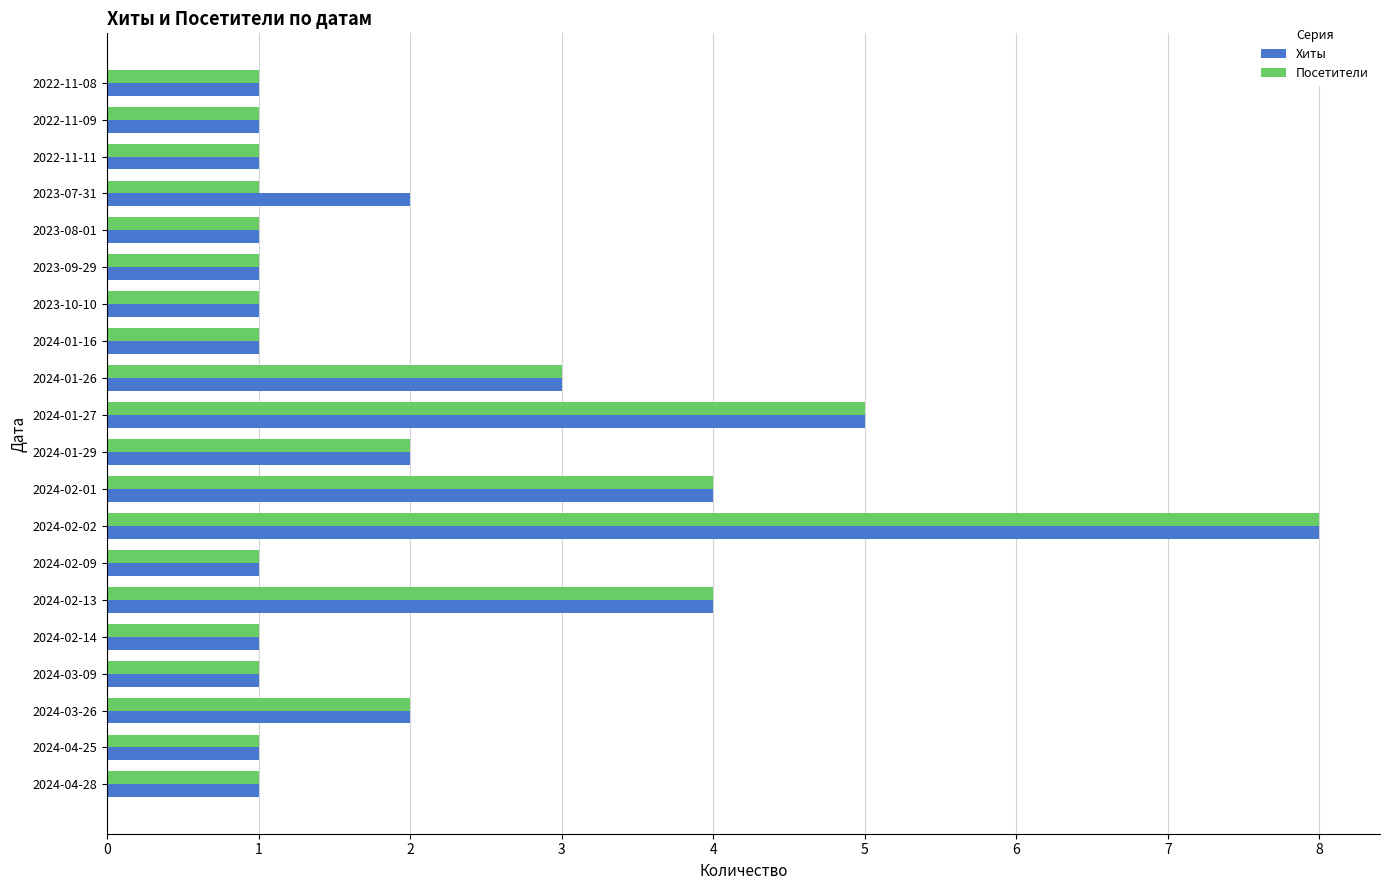

At which category is the sum across all series the highest?

2024-02-02